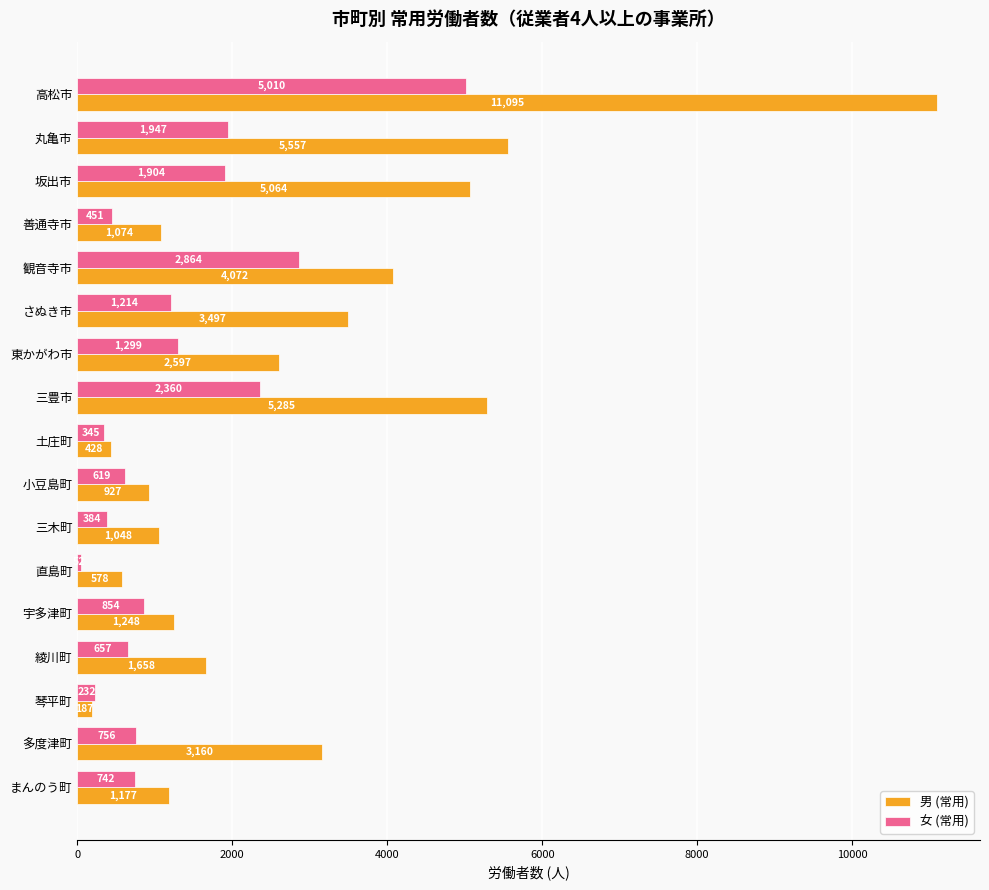

List the series in order of their overall mean, highest first.

男 (常用), 女 (常用)